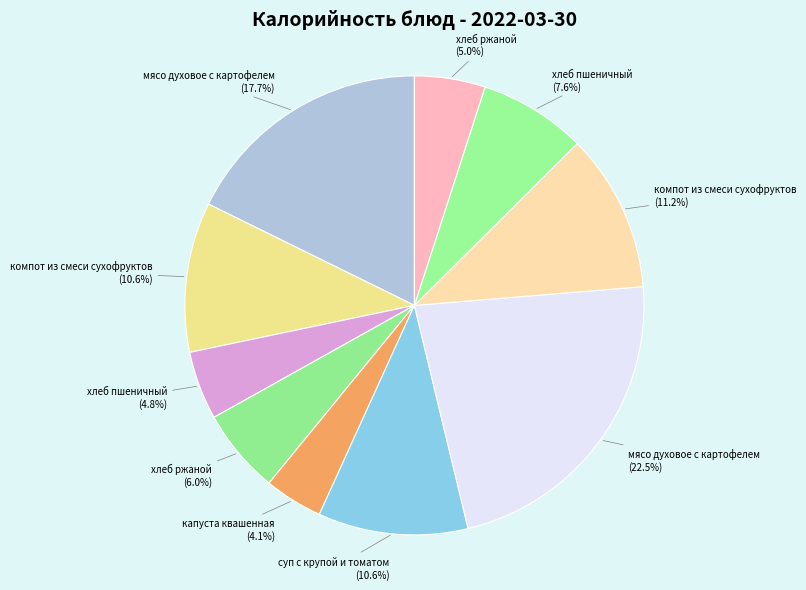

How many slices are in this pie chart?

10